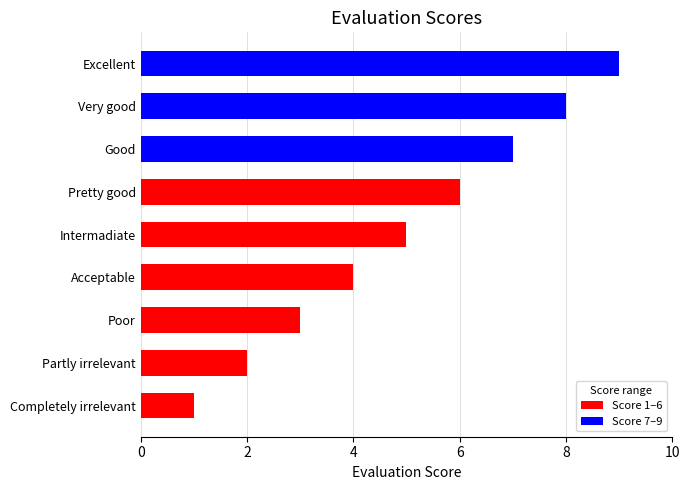

What is the difference between the second highest and minimum values?

7